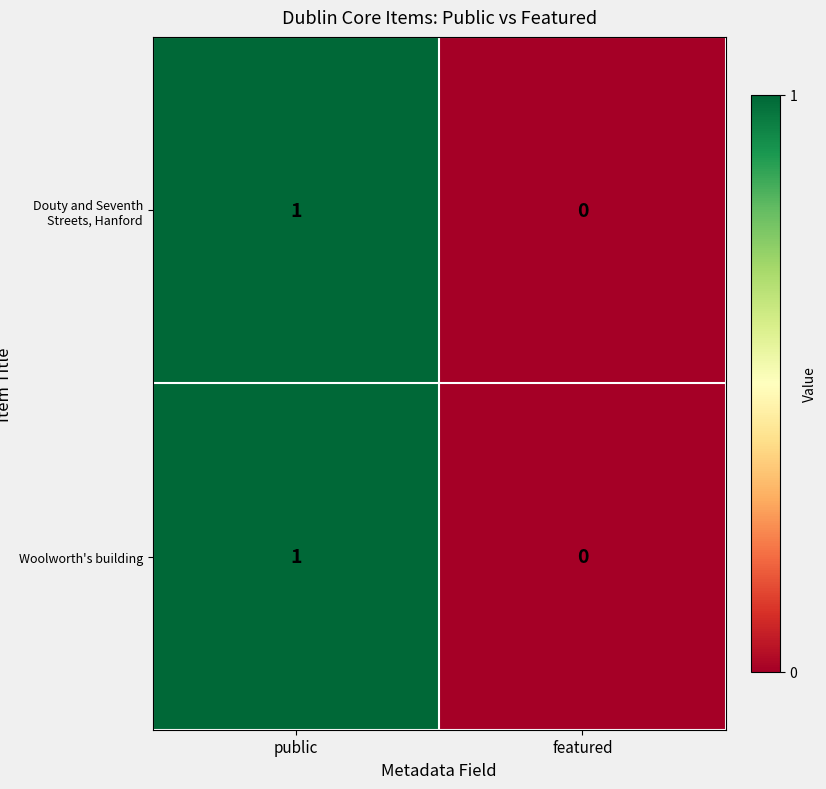

At which category is the sum across all series the highest?

public